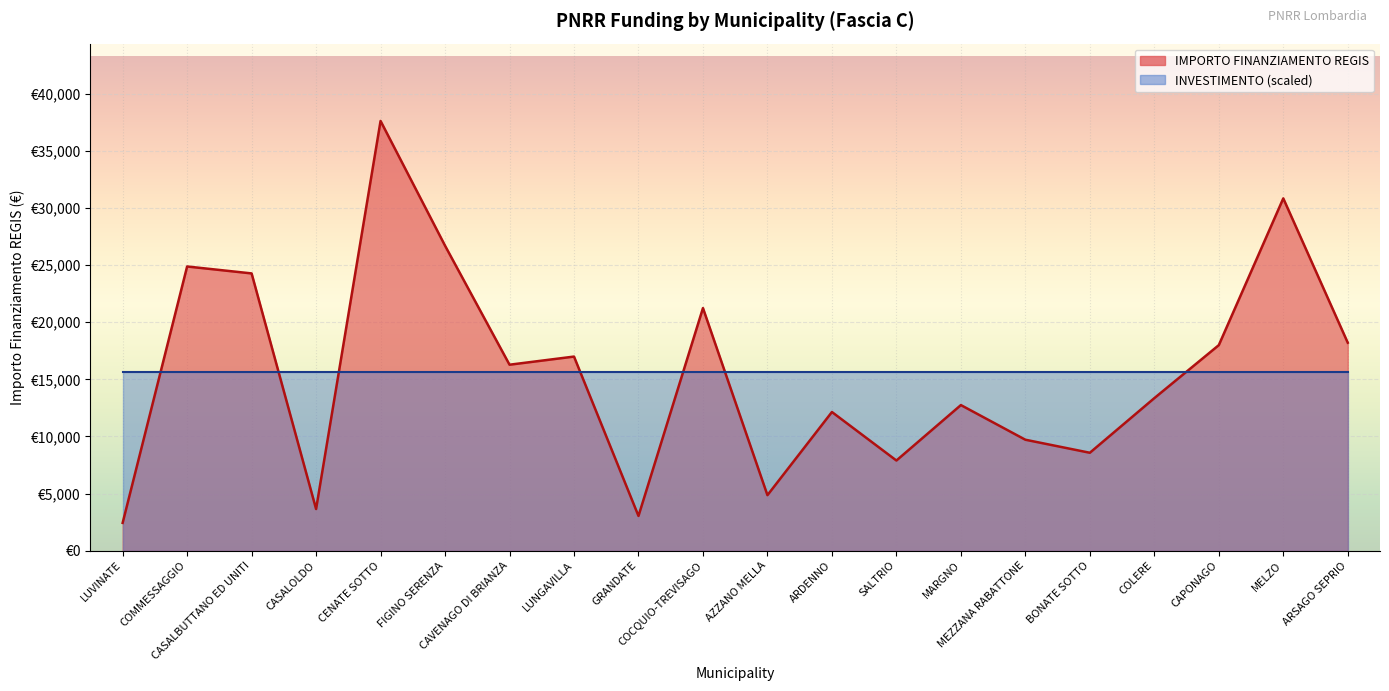

Rank the categories by value from lowest to highest.

LUVINATE, GRANDATE, CASALOLDO, AZZANO MELLA, SALTRIO, BONATE SOTTO, MEZZANA RABATTONE, ARDENNO, MARGNO, COLERE, CAVENAGO DI BRIANZA, LUNGAVILLA, CAPONAGO, ARSAGO SEPRIO, COCQUIO-TREVISAGO, CASALBUTTANO ED UNITI, COMMESSAGGIO, FIGINO SERENZA, MELZO, CENATE SOTTO